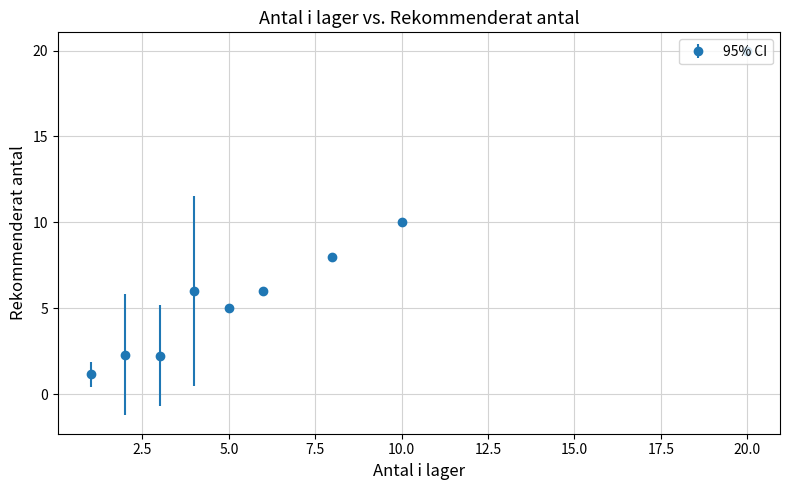

What is the difference between the second highest and minimum values?

8.8